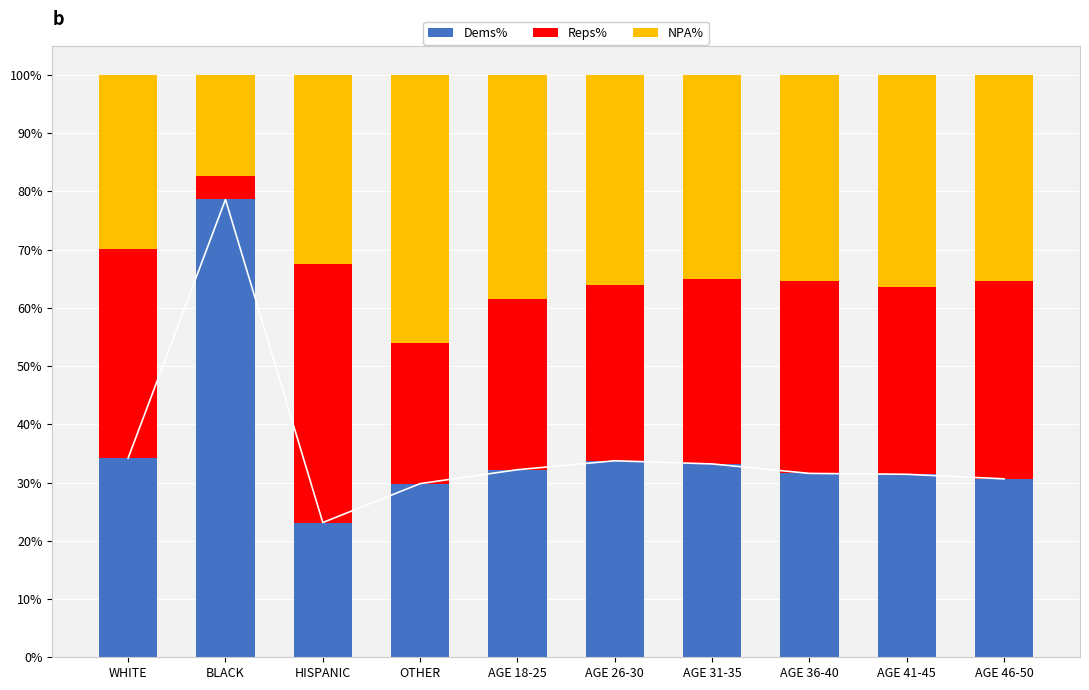

What is the label of the 7th bar from the left?

AGE 31-35